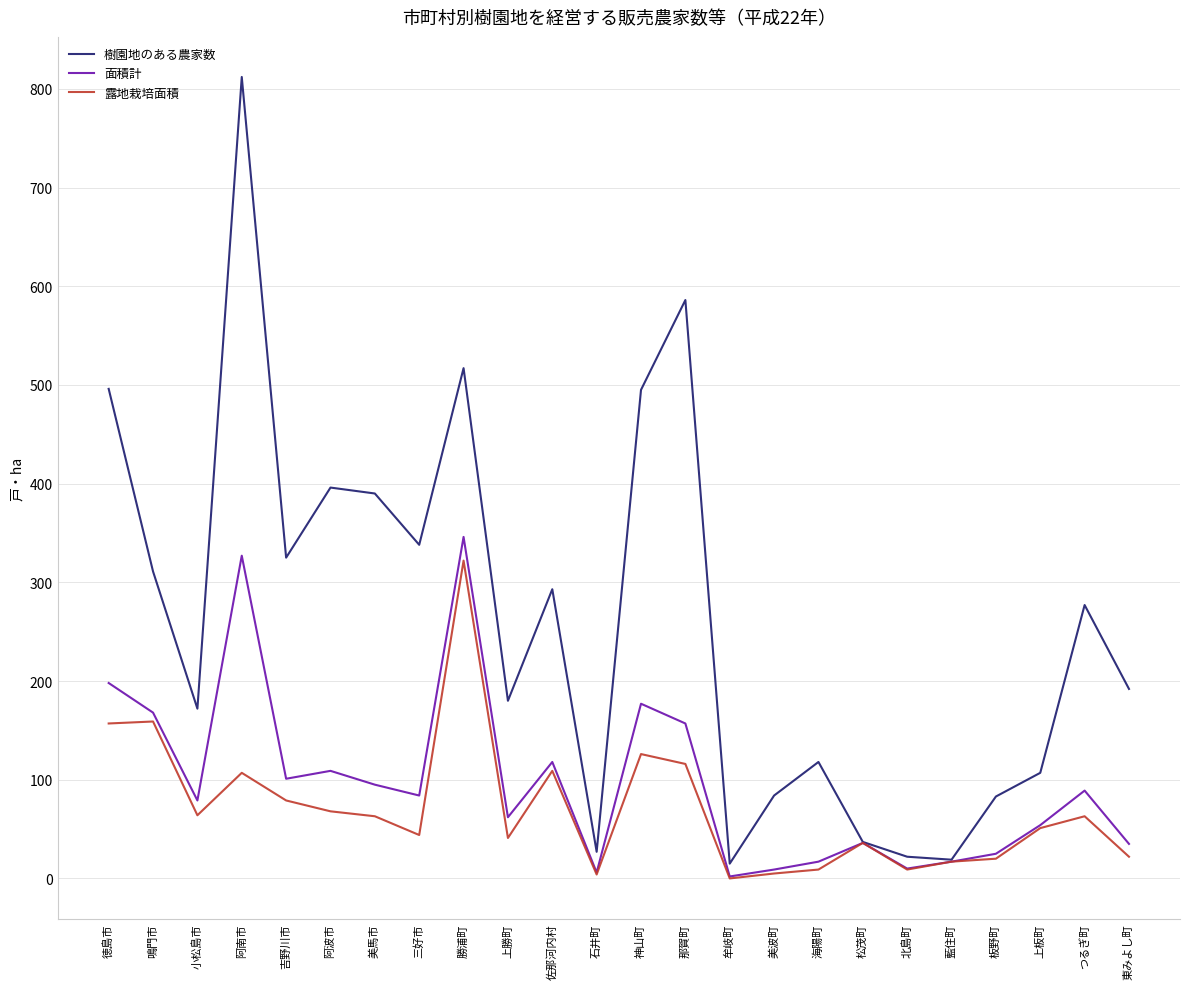

What is the sum of the 樹園地のある農家数 values at 阿波市 and 北島町?

418